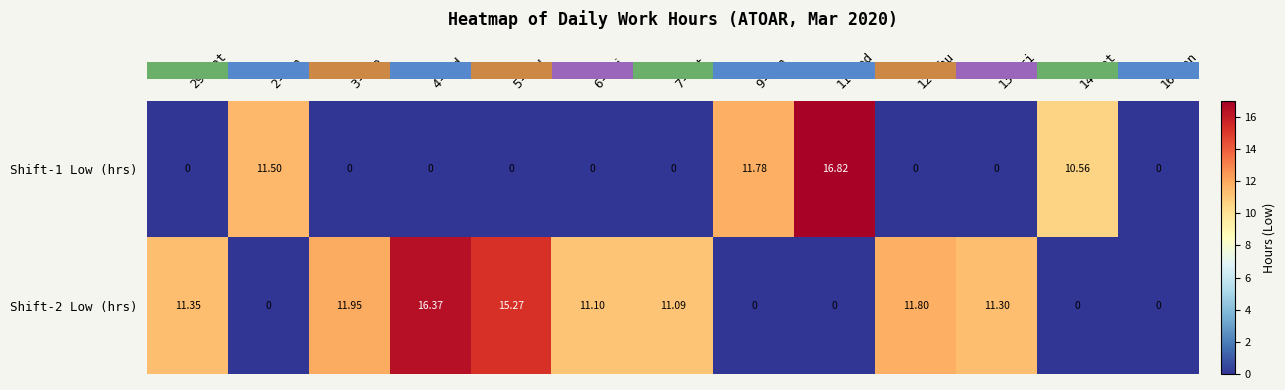

At how many categories does at least one series exceed 13?

3